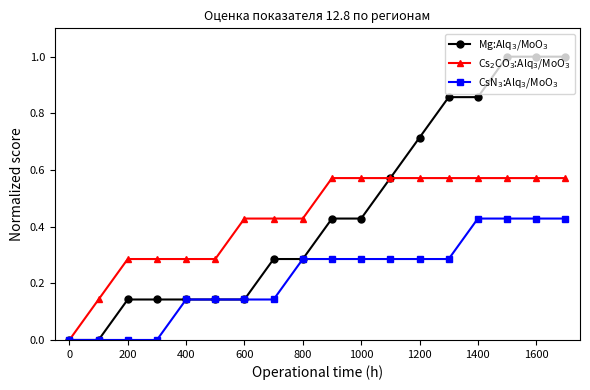

What is the maximum value shown in the chart?

1.0